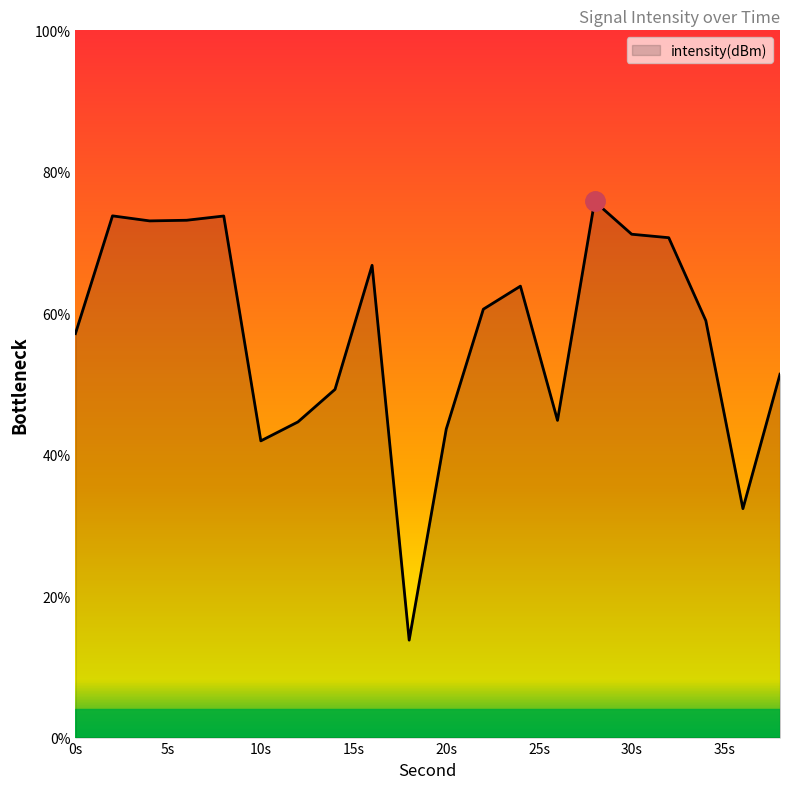

What is the greatest value displayed?

75.8